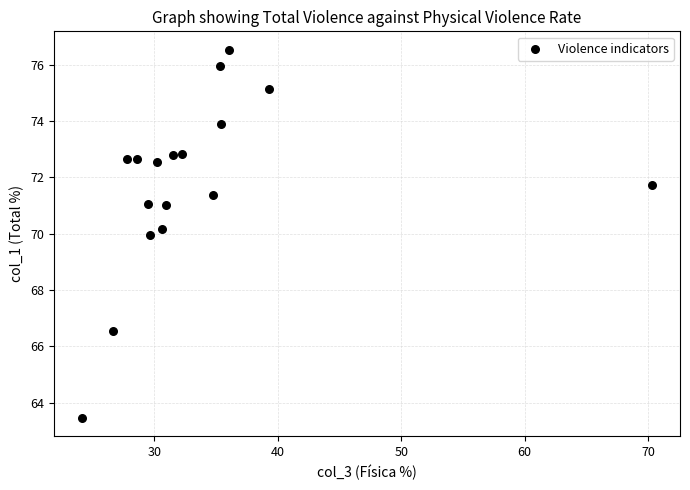

What is the range of Y values (max minus min)?

13.1